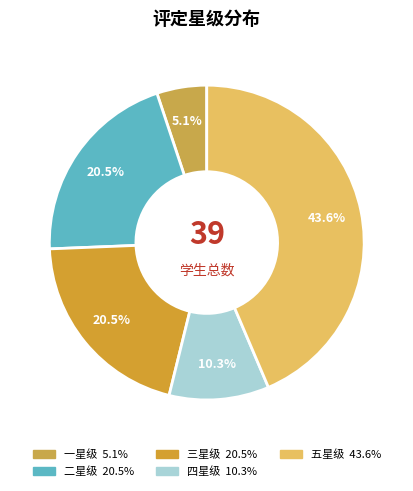

Is 一星级 the majority of the pie?

No